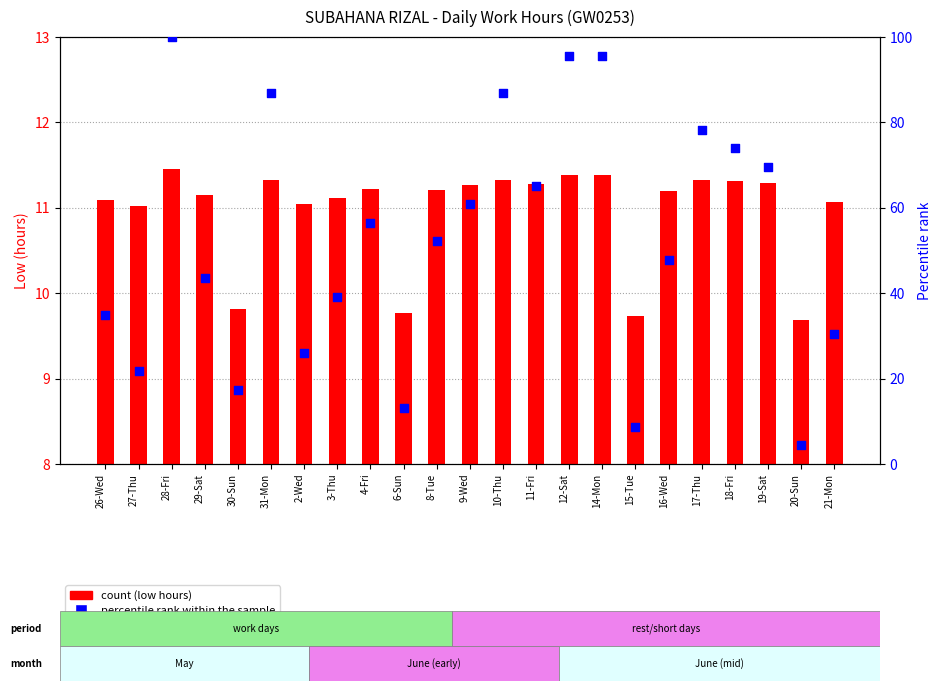

Which series reaches the maximum Y coordinate?

percentile rank within the sample